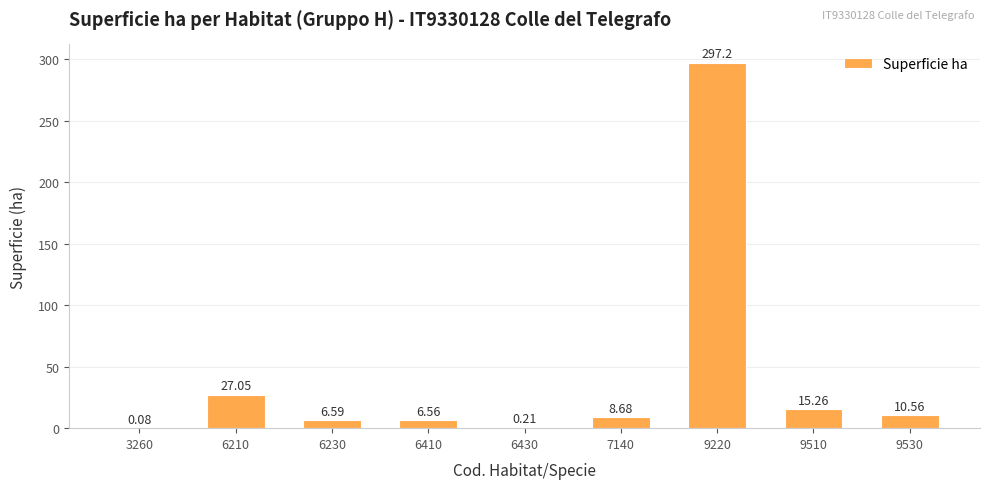

The value at 6210 is 27.1. True or false?

True